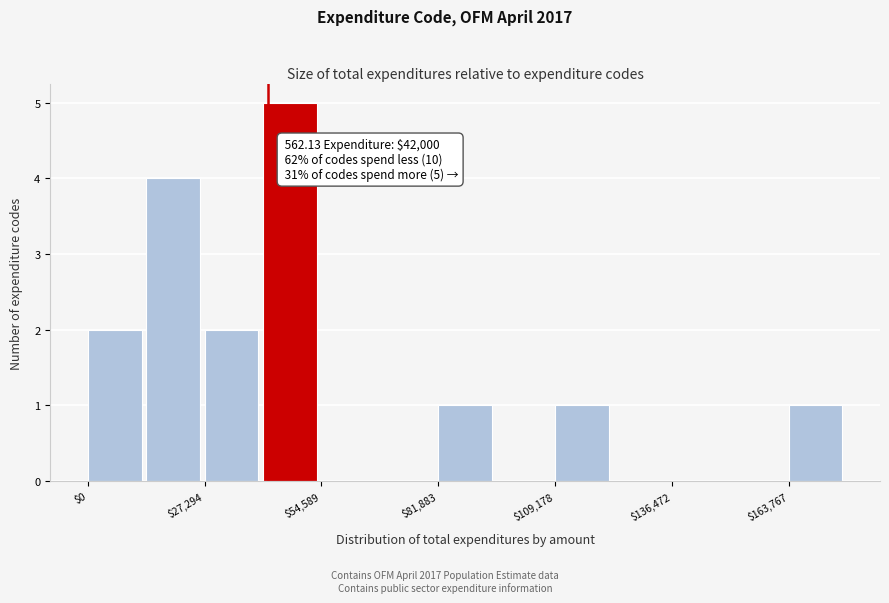

Read against the x-axis, roughly where is the centre of the tallest bar?

45000